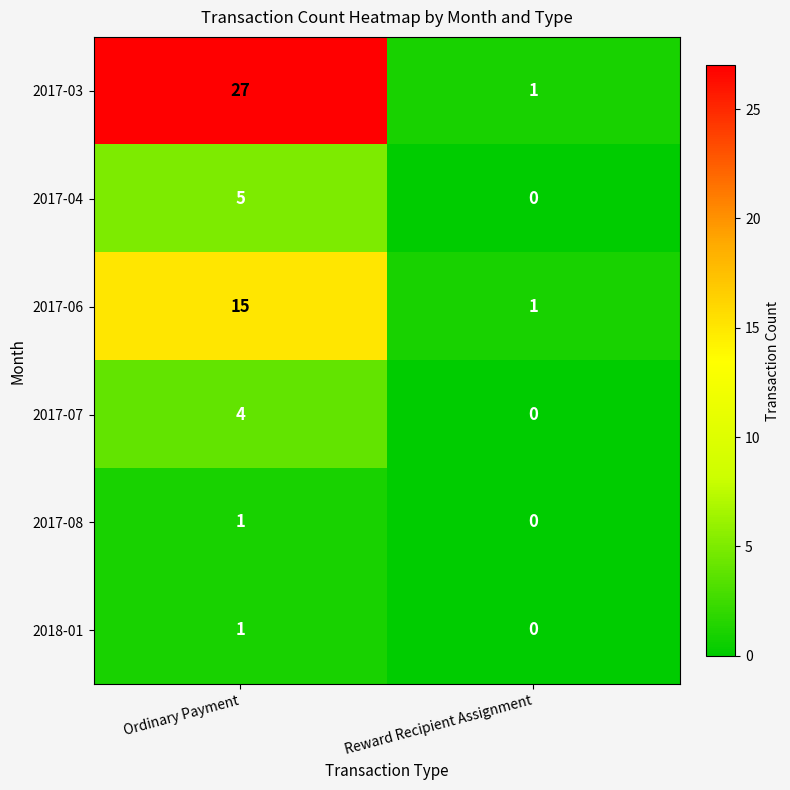

The value of 2017-08 at Reward Recipient Assignment is 0. True or false?

True